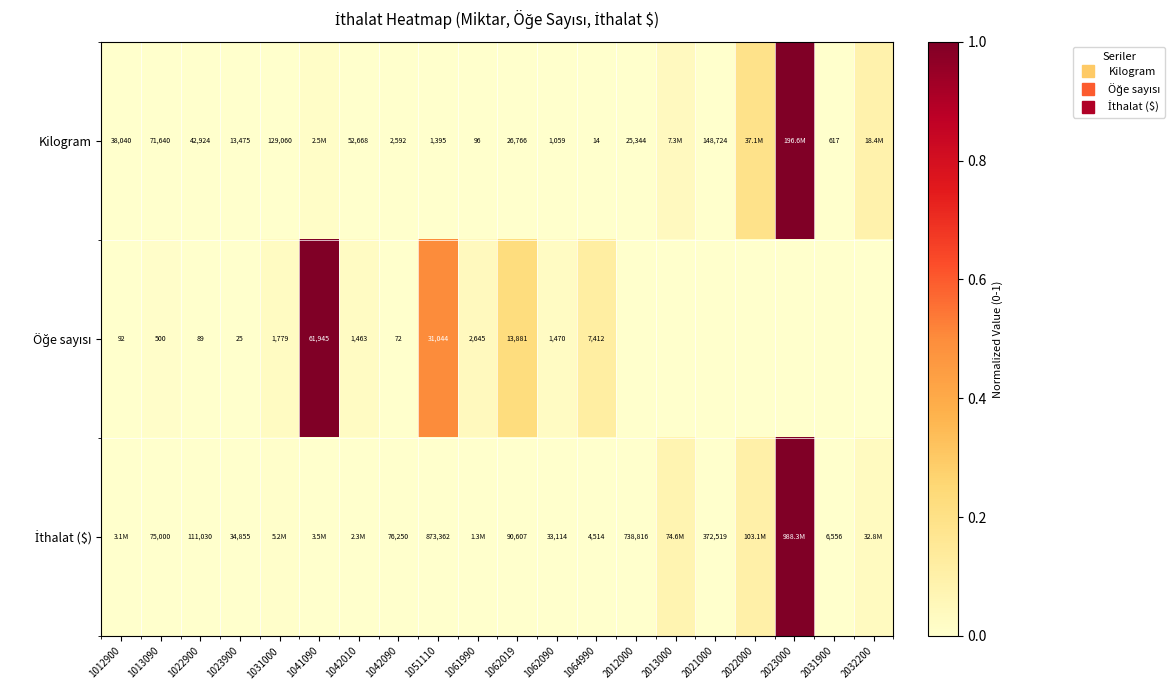

What is the difference between the highest and lowest values at 2032200?

0.1